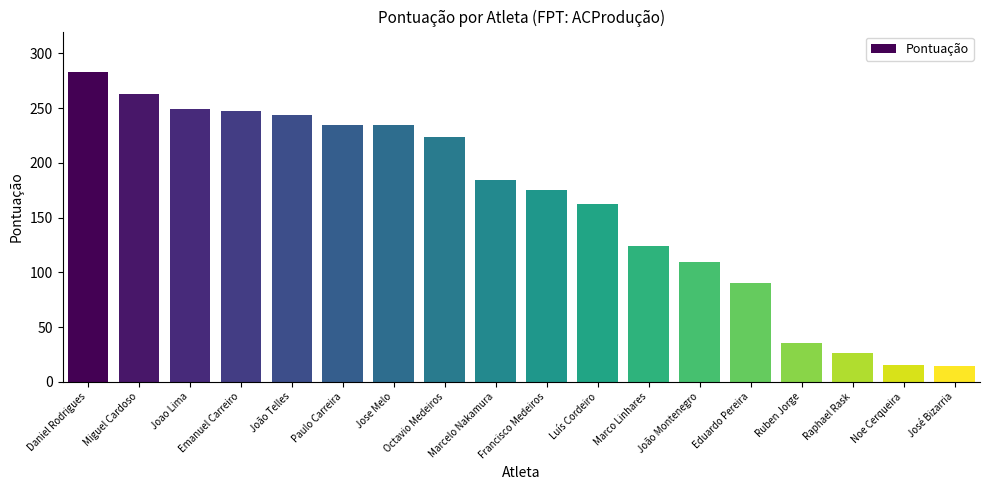

What is the difference between the second highest and second lowest values?

248